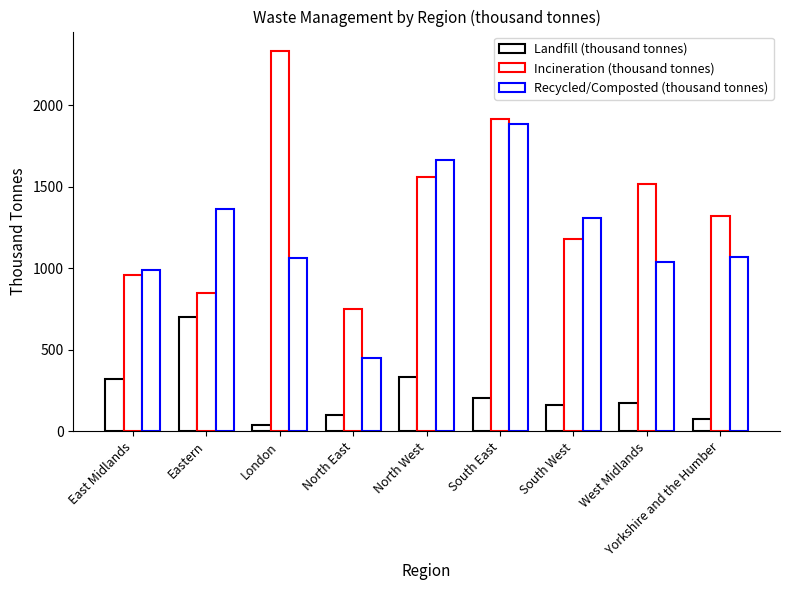

What is the difference between the second highest and second lowest values in the Incineration (thousand tonnes) series?

1068.2